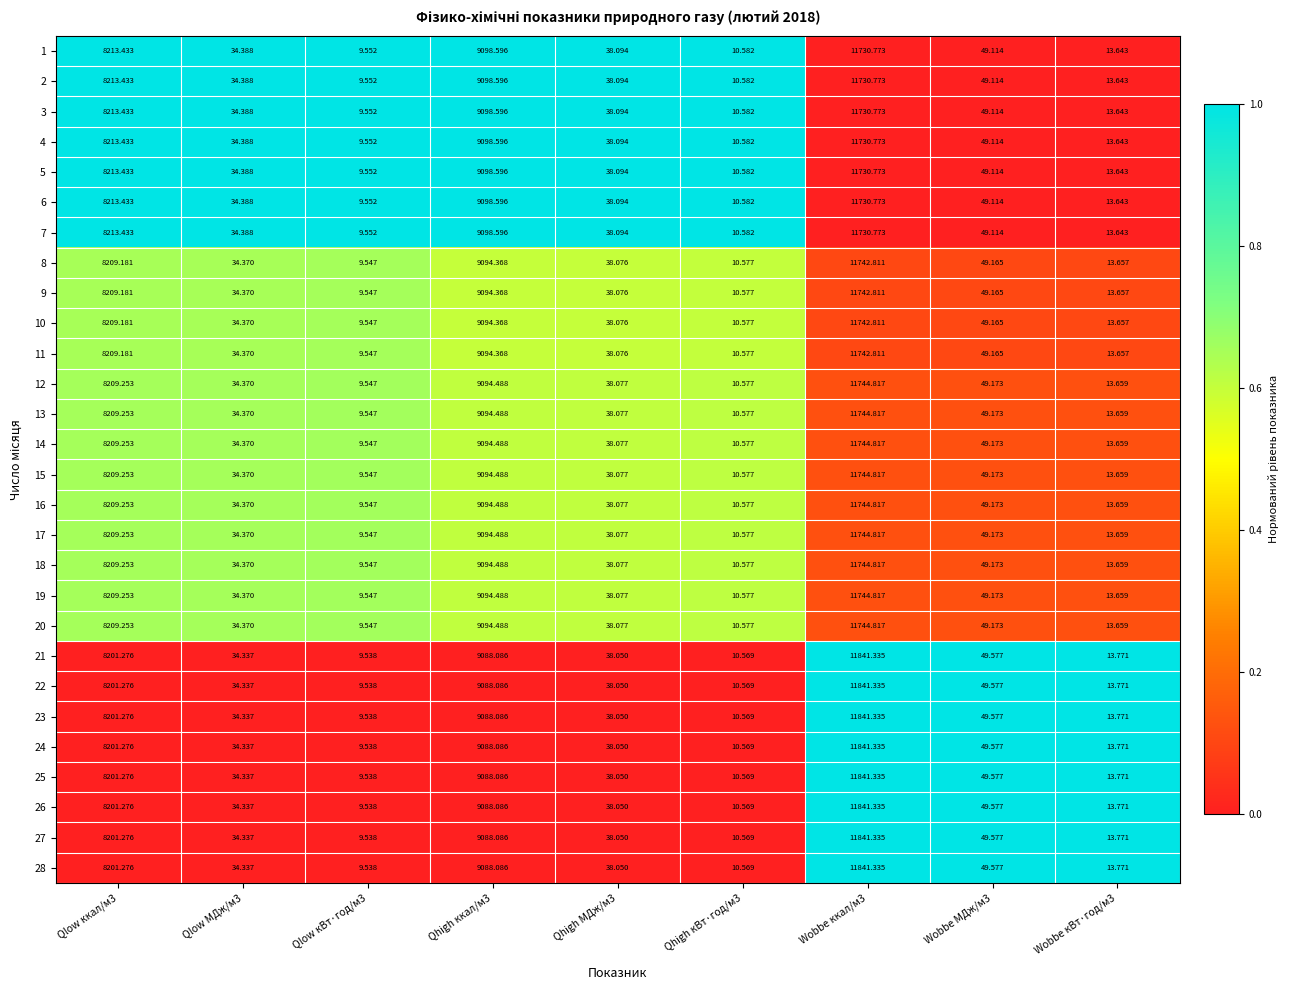

Is the value of 15 at Wobbe ккал/м3 greater than the value of 20 at Qlow ккал/м3?

Yes